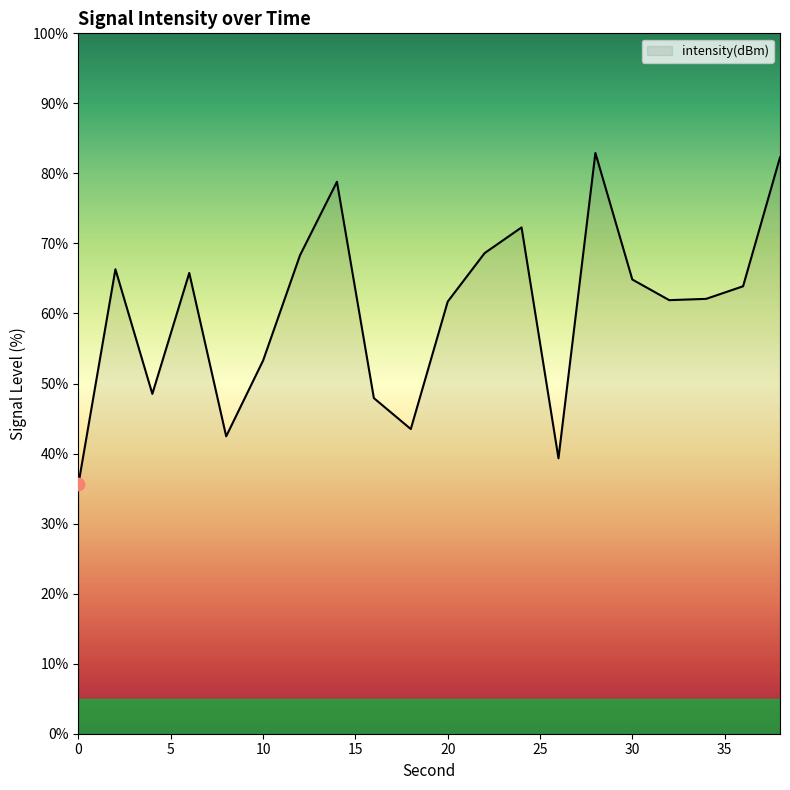

What is the smallest value displayed?

35.7